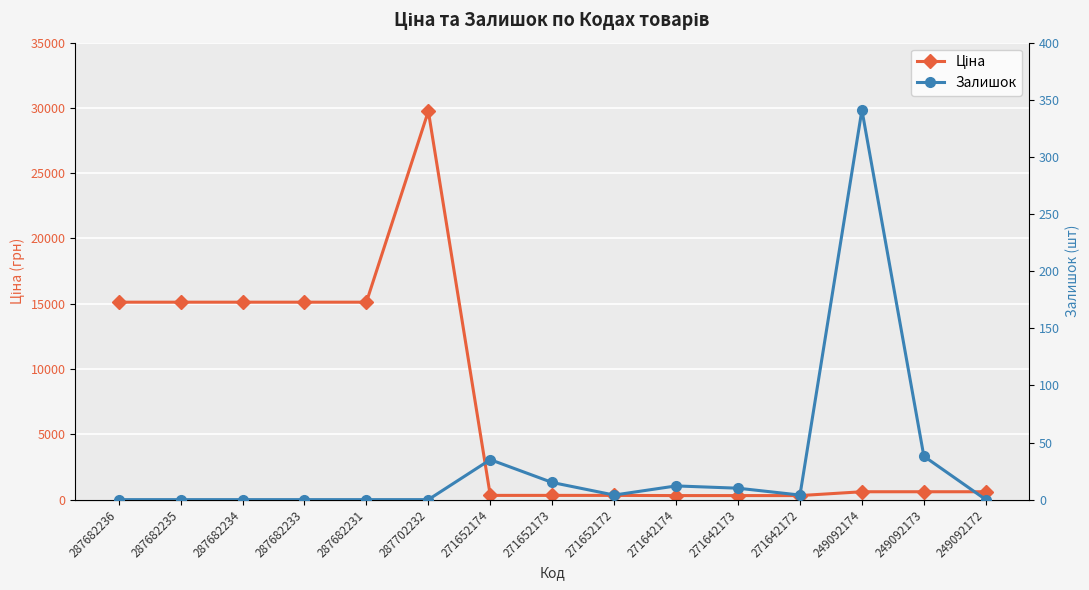

At which category does Ціна reach its first local peak?

287702232